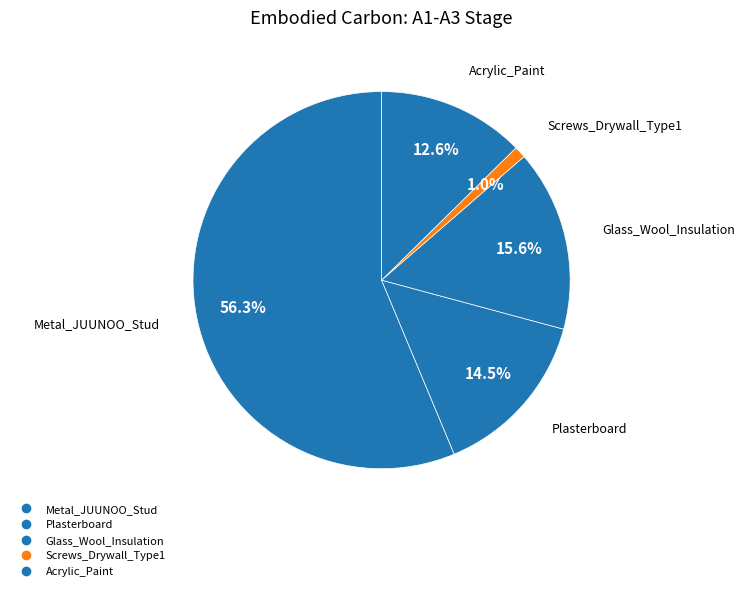

True or false: Plasterboard accounts for 15% of the total.

True